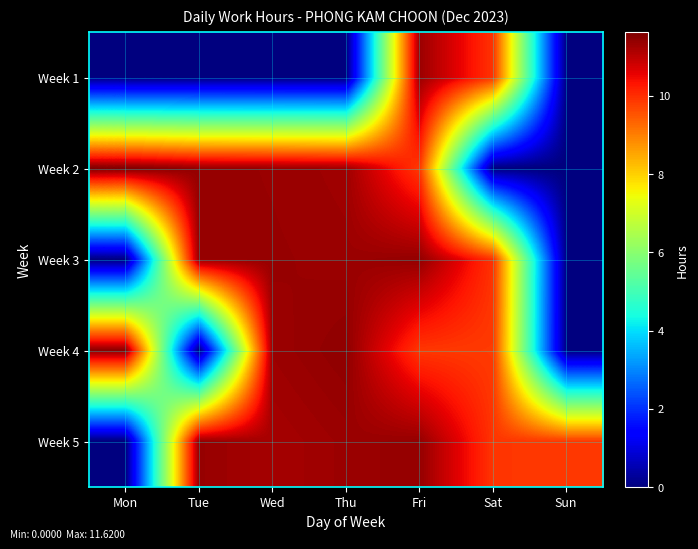

At which category is the sum across all series the highest?

Fri